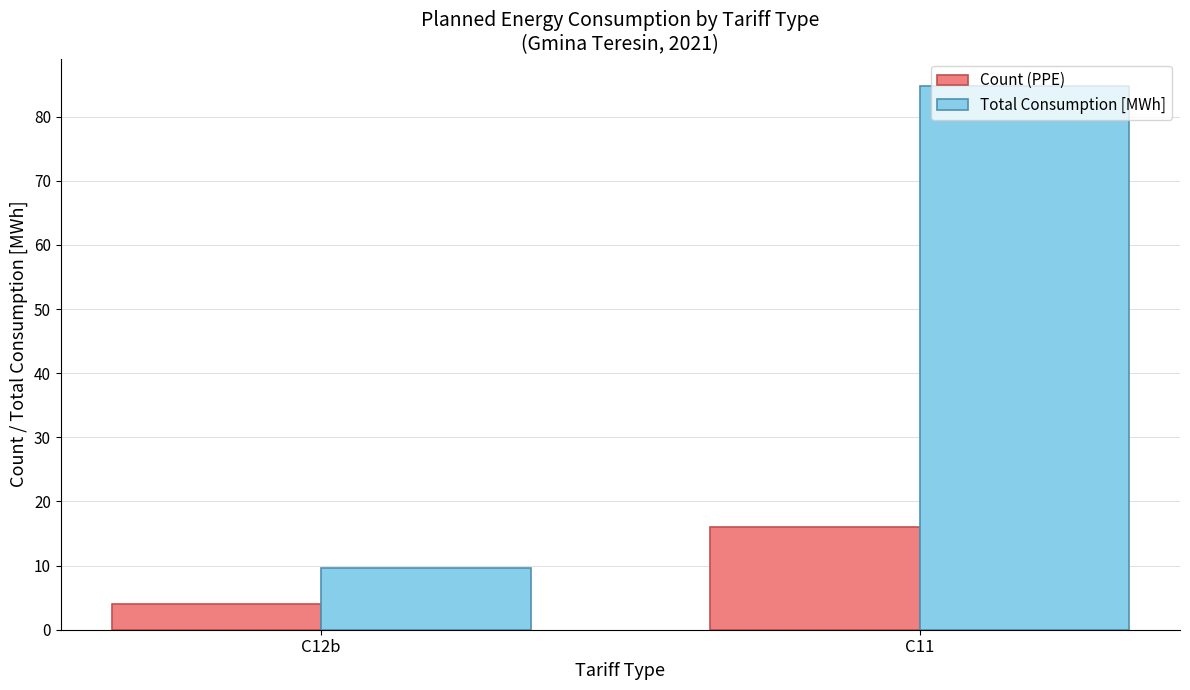

What is the maximum value for Total Consumption [MWh]?

84.8